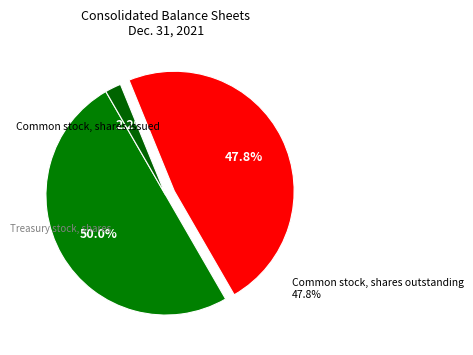

How many segments does this pie chart have?

3